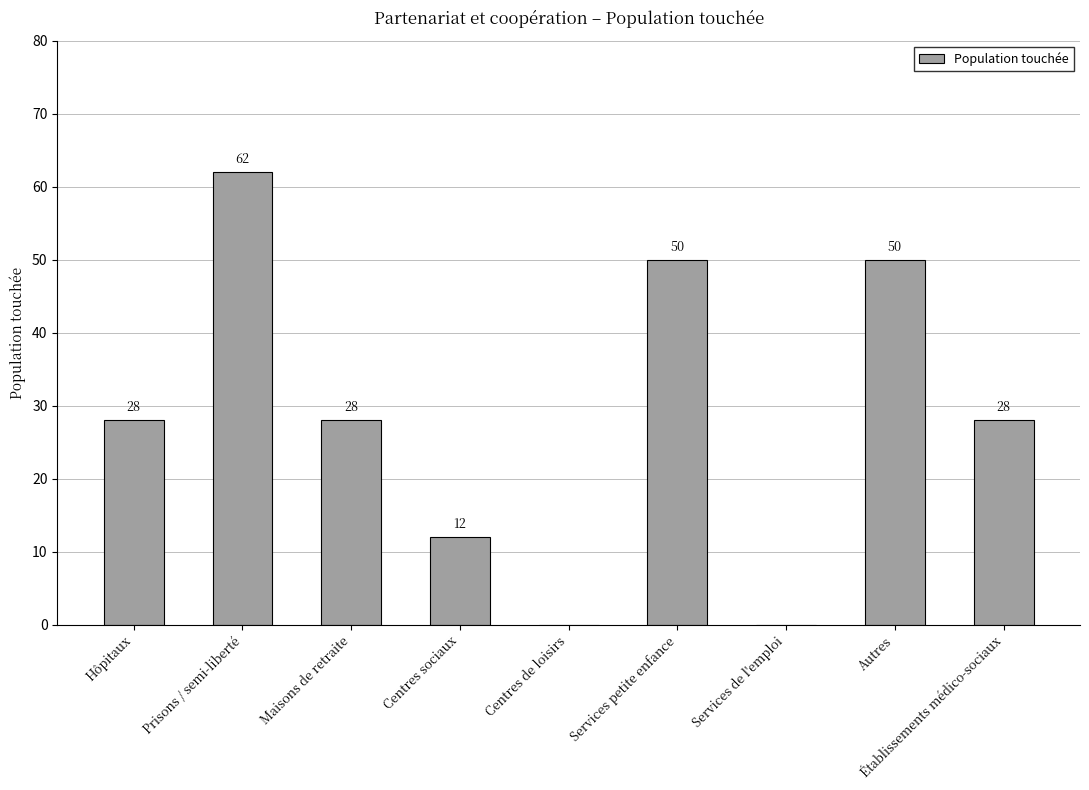

What value does the data have at Établissements médico-sociaux?

28